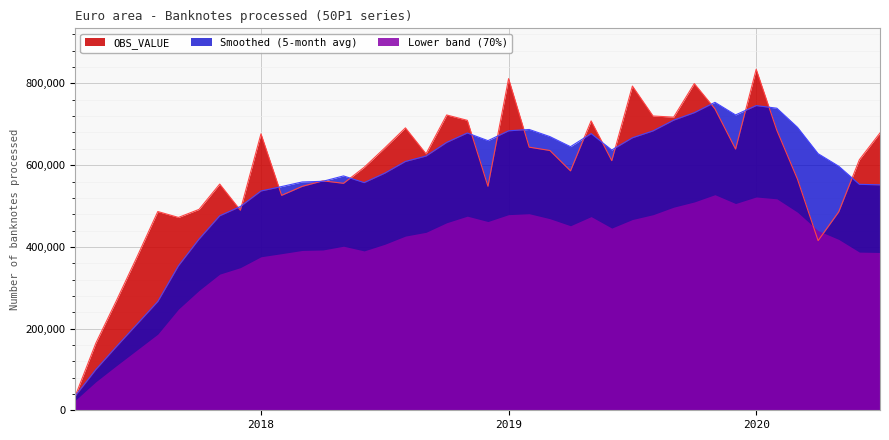

How many lines are shown in the chart?

3